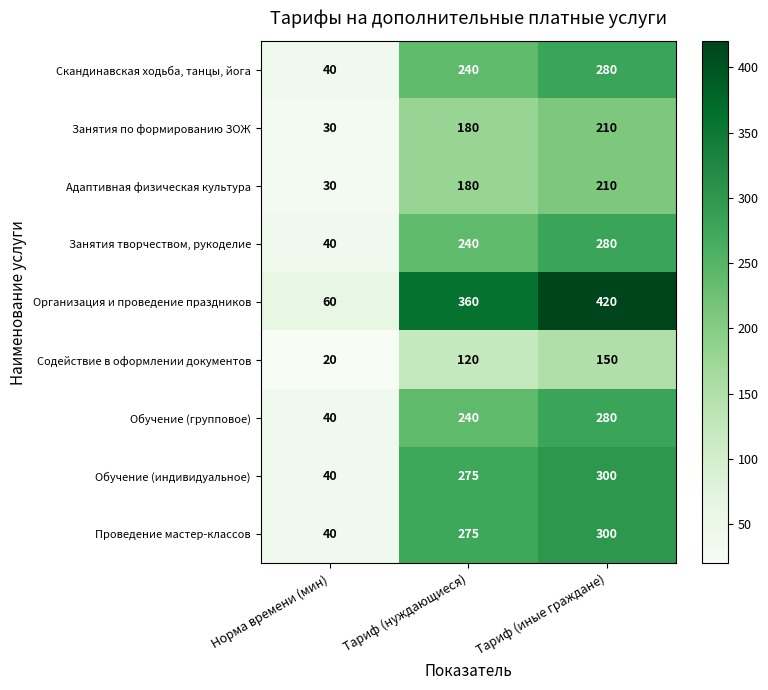

What is the maximum value shown in the chart?

420